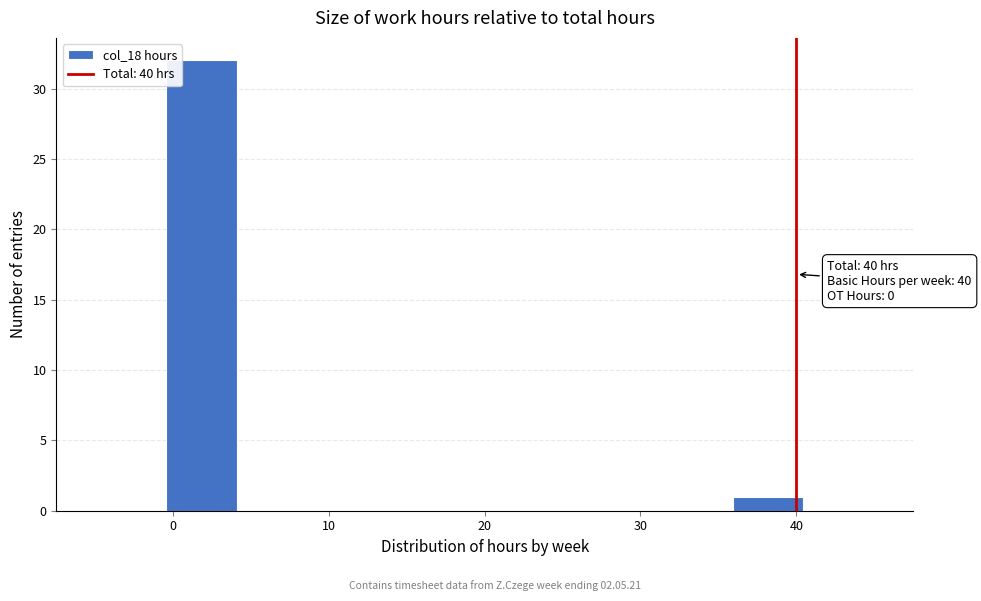

Which range on the x-axis has the tallest bar?

0 to 4